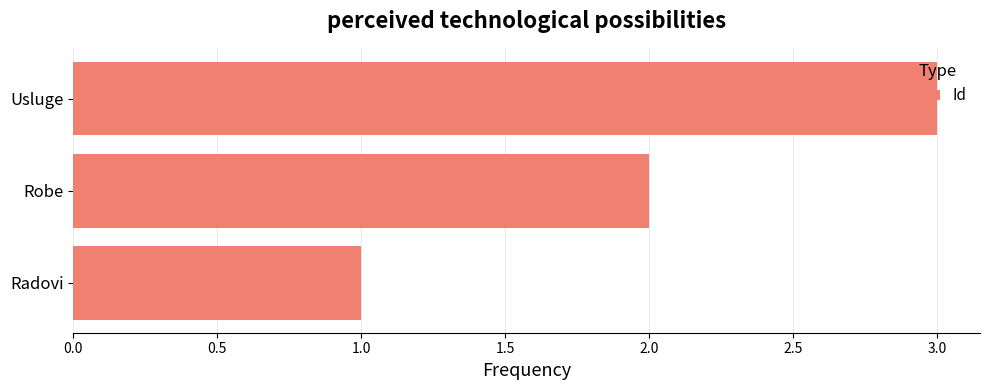

What is the greatest value displayed?

3